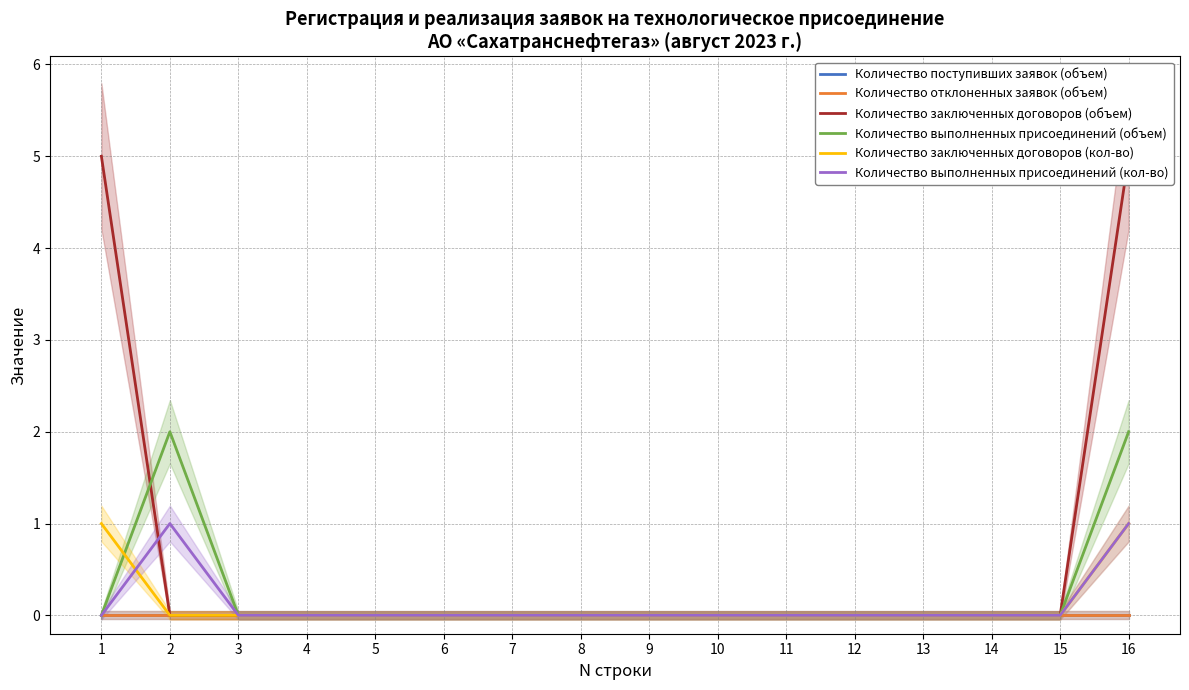

Reading left to right, what are all the values shown in this chart?

Количество поступивших заявок (объем): 0	0	0	0	0	0	0	0	0	0	0	0	0	0	0	0
Количество отклоненных заявок (объем): 0	0	0	0	0	0	0	0	0	0	0	0	0	0	0	0
Количество заключенных договоров (объем): 5	0	0	0	0	0	0	0	0	0	0	0	0	0	0	5
Количество выполненных присоединений (объем): 0	2	0	0	0	0	0	0	0	0	0	0	0	0	0	2
Количество заключенных договоров (кол-во): 1	0	0	0	0	0	0	0	0	0	0	0	0	0	0	1
Количество выполненных присоединений (кол-во): 0	1	0	0	0	0	0	0	0	0	0	0	0	0	0	1